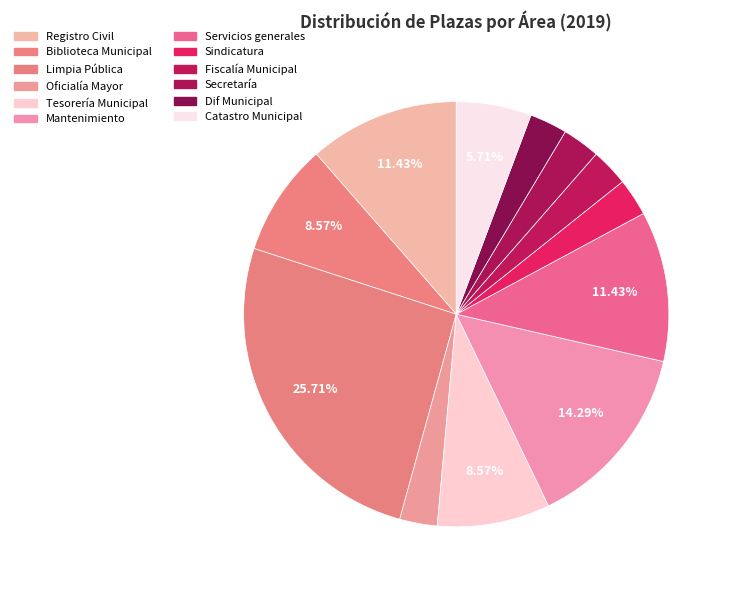

Between Mantenimiento and Dif Municipal, which is larger?

Mantenimiento